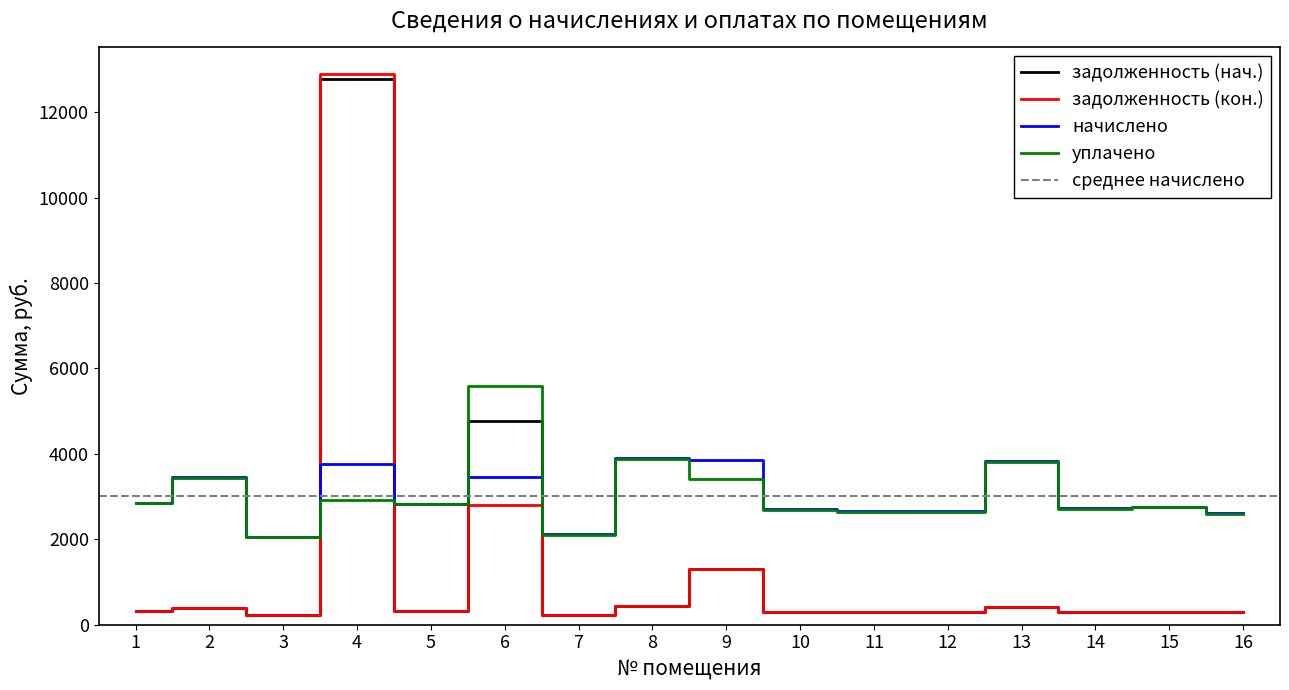

What is the maximum value for уплачено?

5600.0